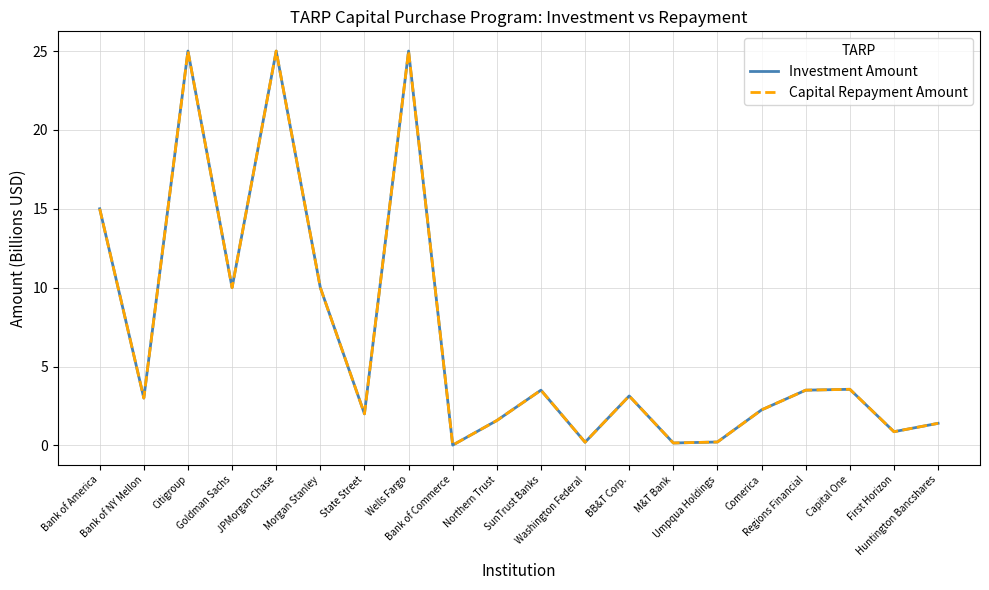

Which series changed the most between Citigroup and Northern Trust?

Investment Amount